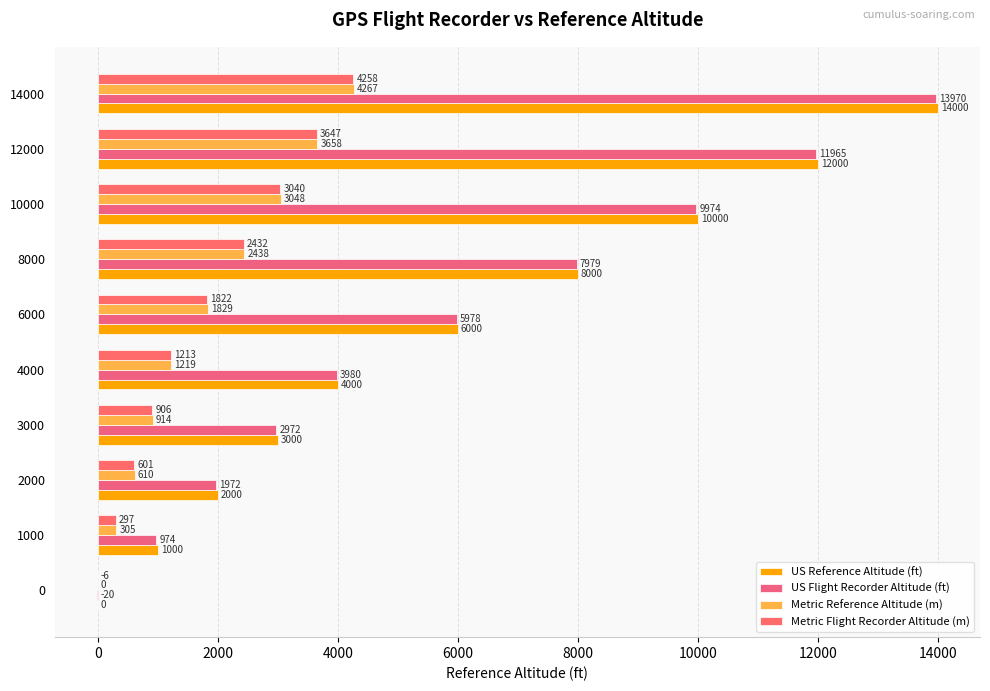

How many positive values does the US Reference Altitude (ft) series have?

9